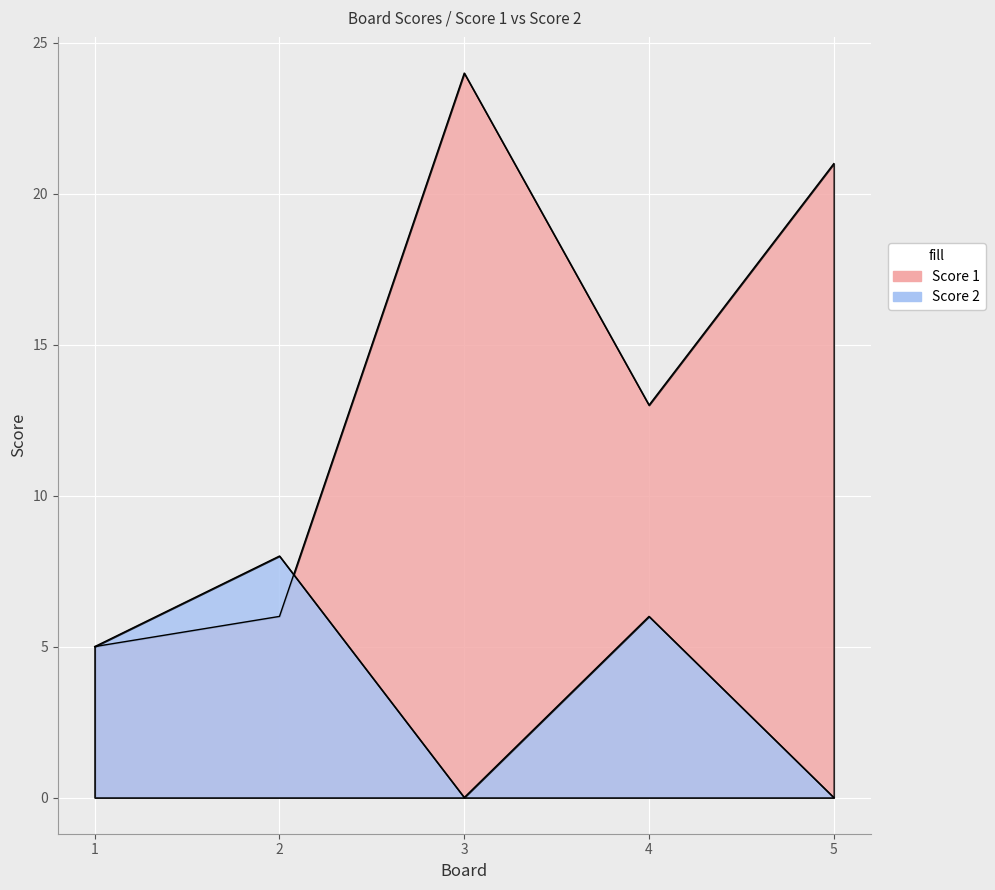

How many interior local valleys does the Score 2 series have?

1